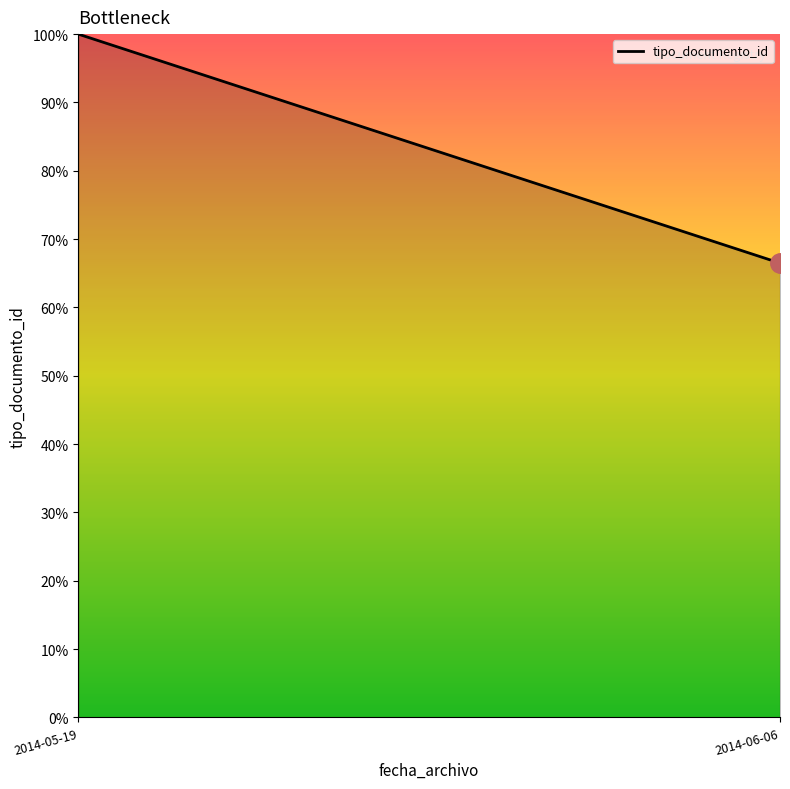

Reading right to left, extract all data points from this chart.

2014-06-06=66.5	2014-05-19=100.0